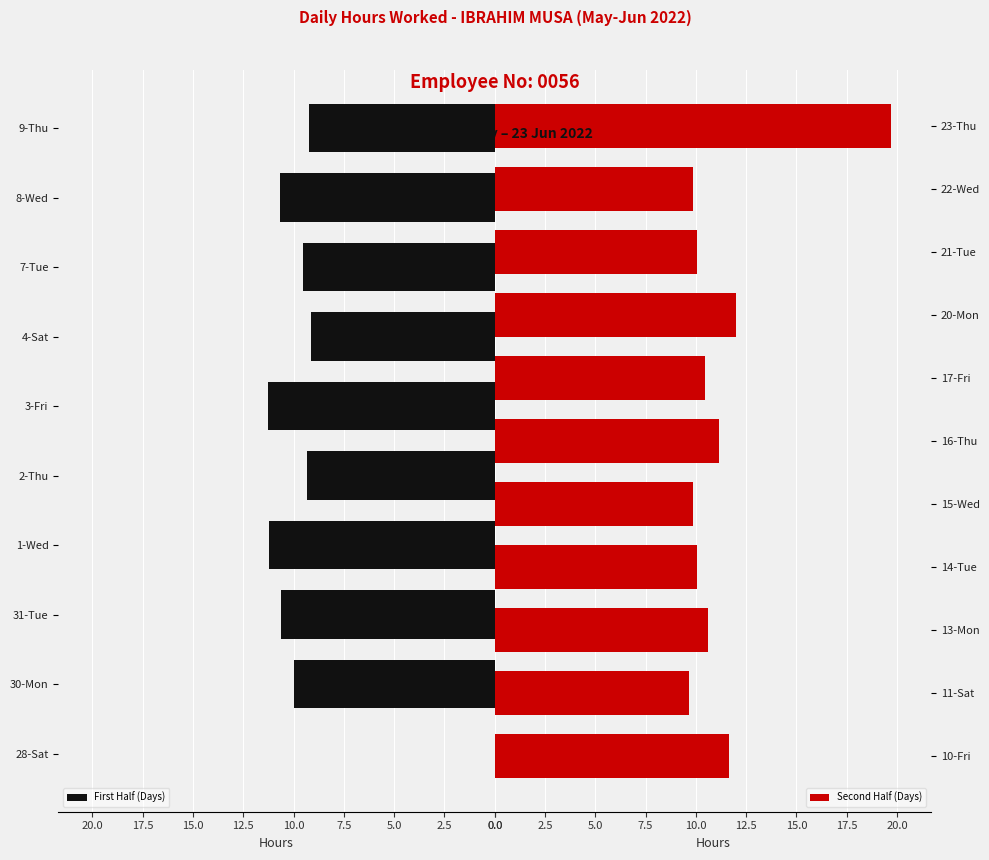

Read the value at 21-Tue.

10.1